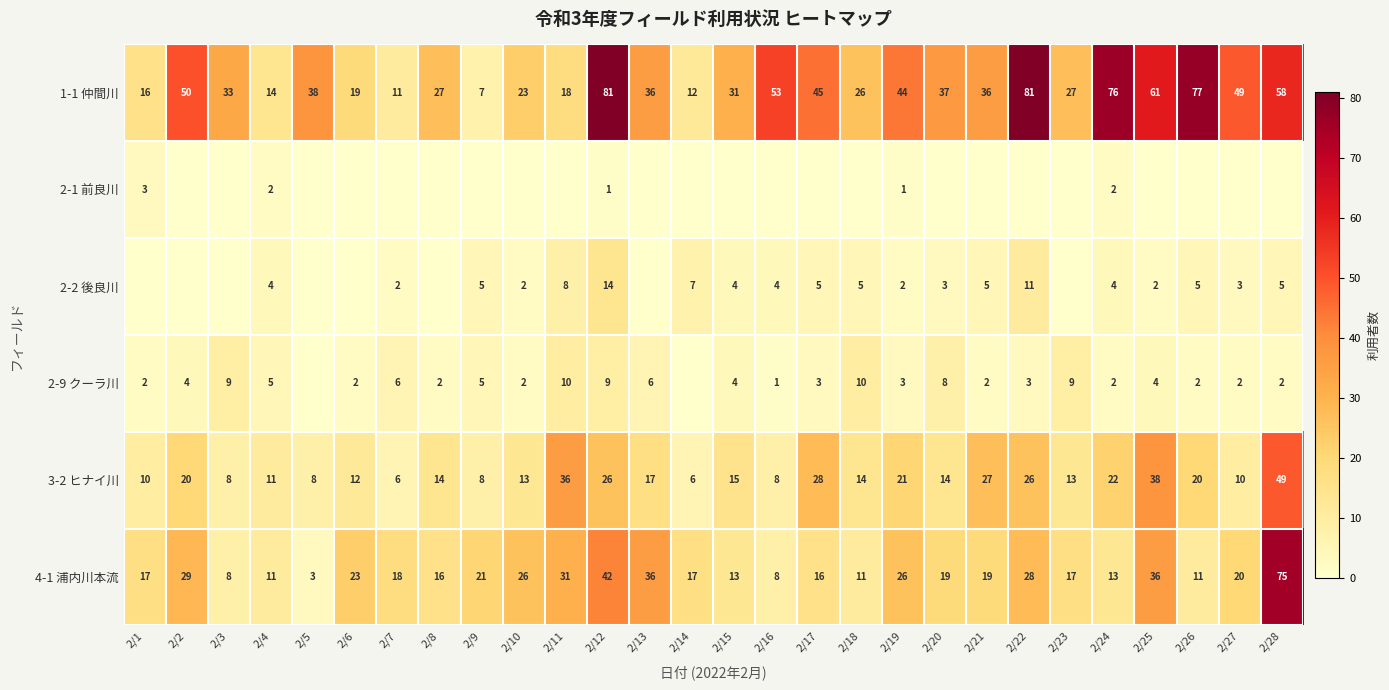

What is the difference between the highest and lowest values at 2/24?

74